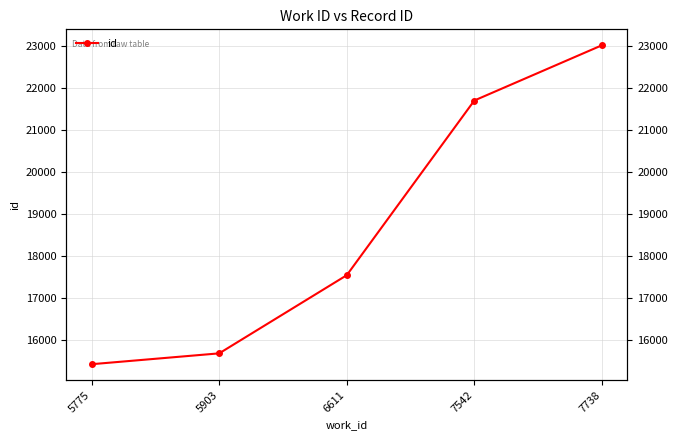

The chart shows a value of 23021 at 7738. True or false?

True